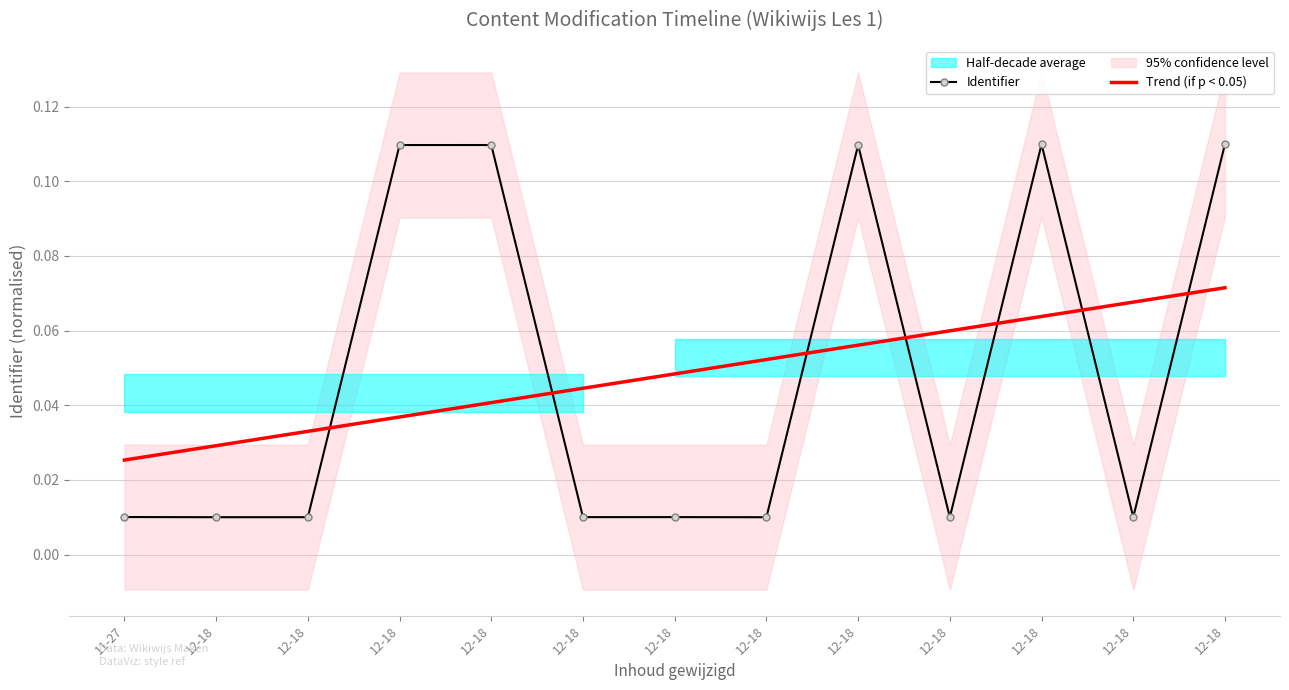

Which category has the lowest value in the Identifier series?

12-18